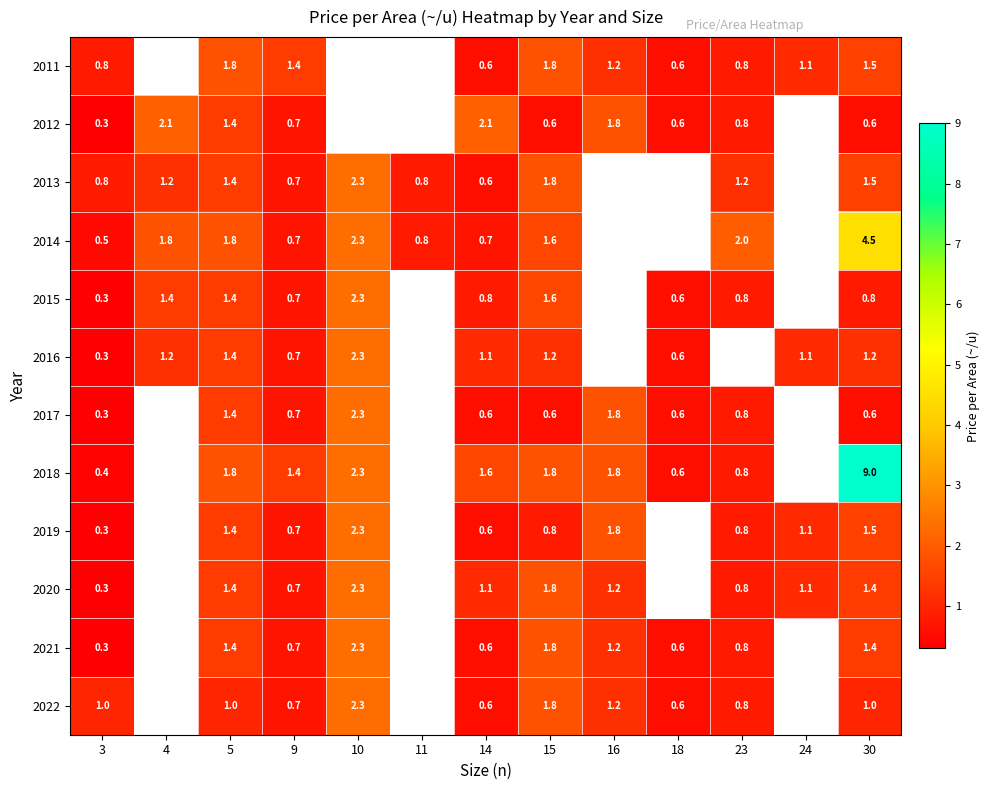

True or false: 2019 has a value of 2.9 at 16.

False